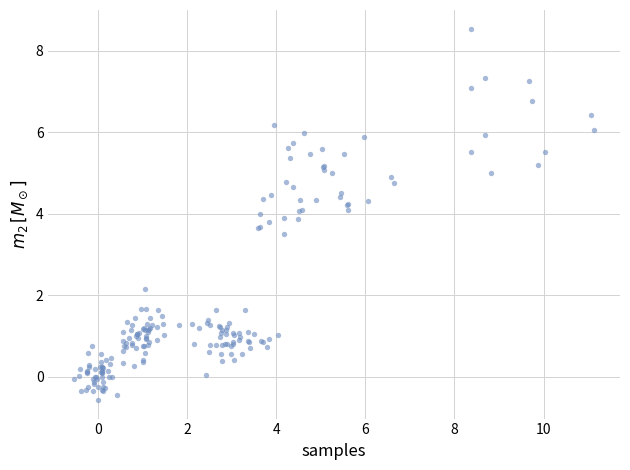

What Y value in the scatter plot is closest to 3?

3.5